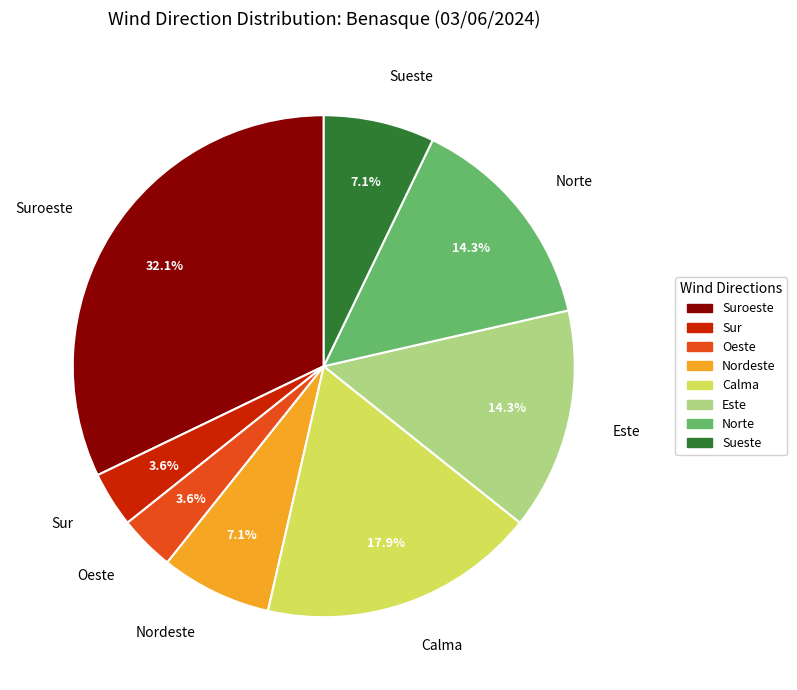

Is it true that Calma is 18% of the pie?

True